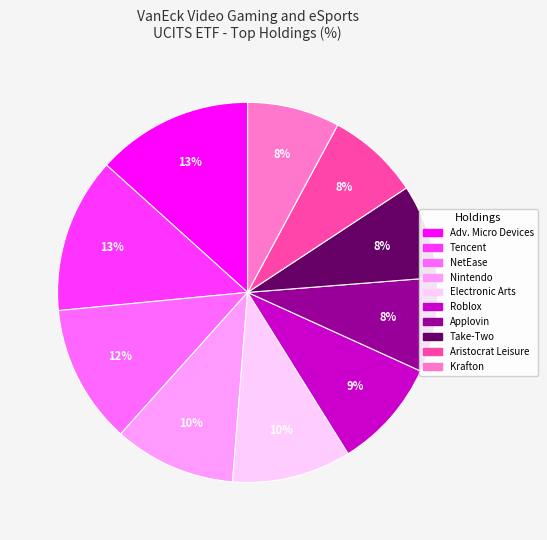

Count the number of slices in the pie.

10